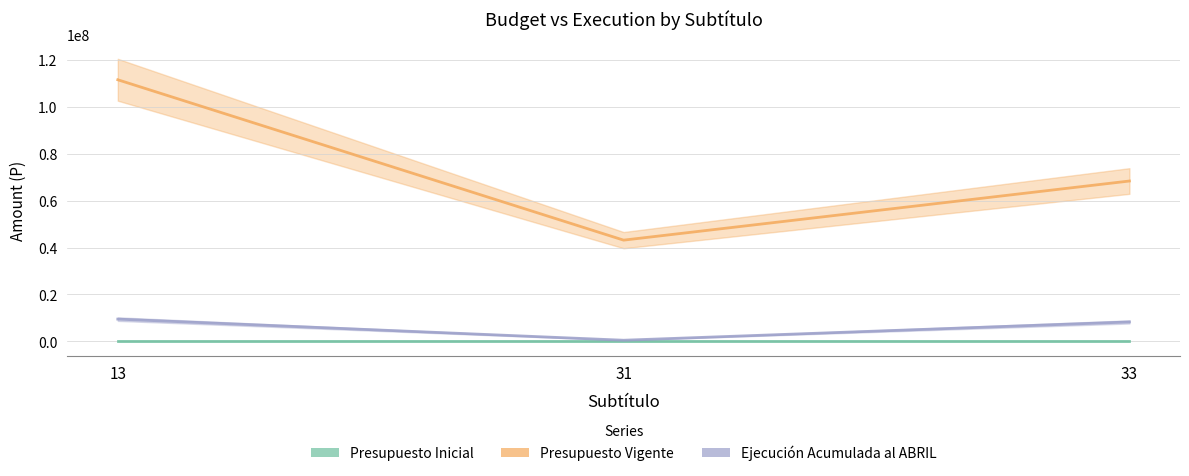

Rank the categories by Presupuesto Vigente value from highest to lowest.

13, 33, 31